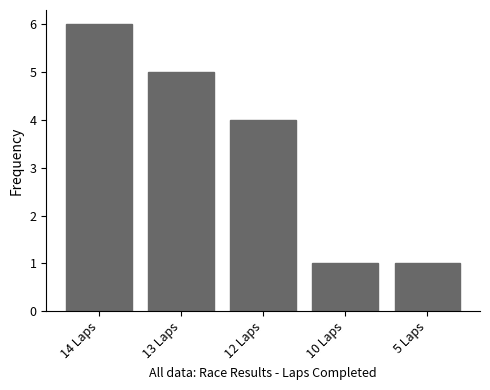

What is the value of the 1st bar from the left?

6